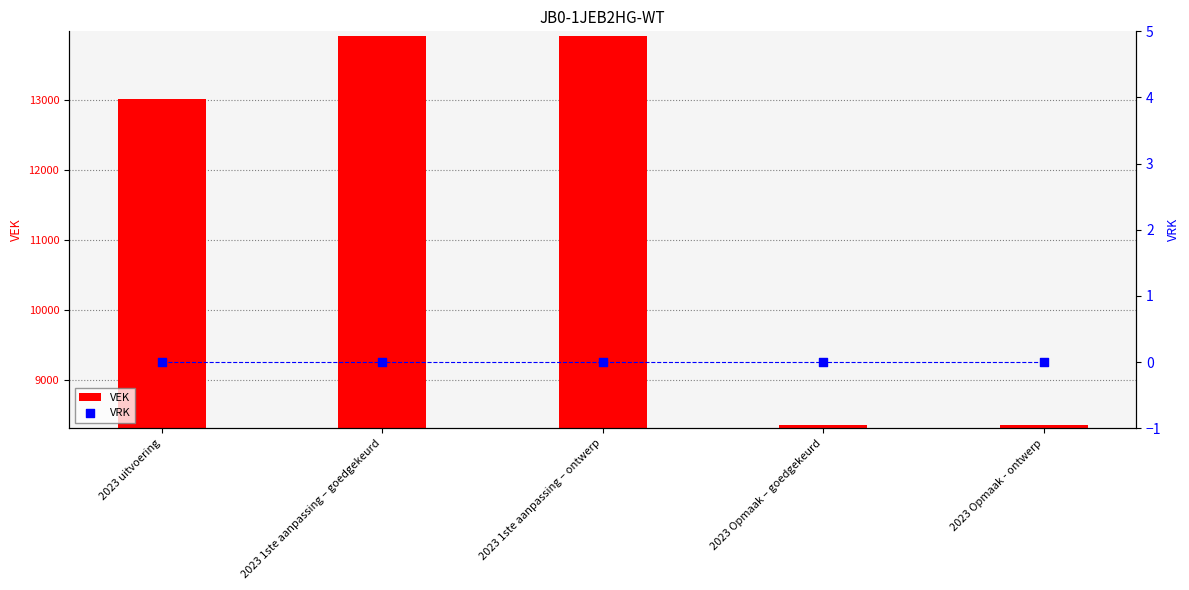

At which category is the sum across all series the highest?

2023 1ste aanpassing – goedgekeurd